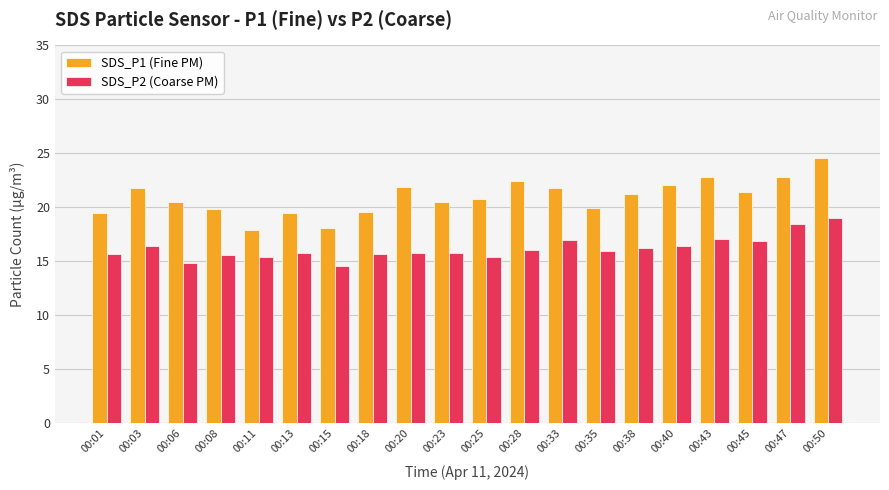

What is the approximate value of SDS_P2 (Coarse PM) at 00:47?

18.4